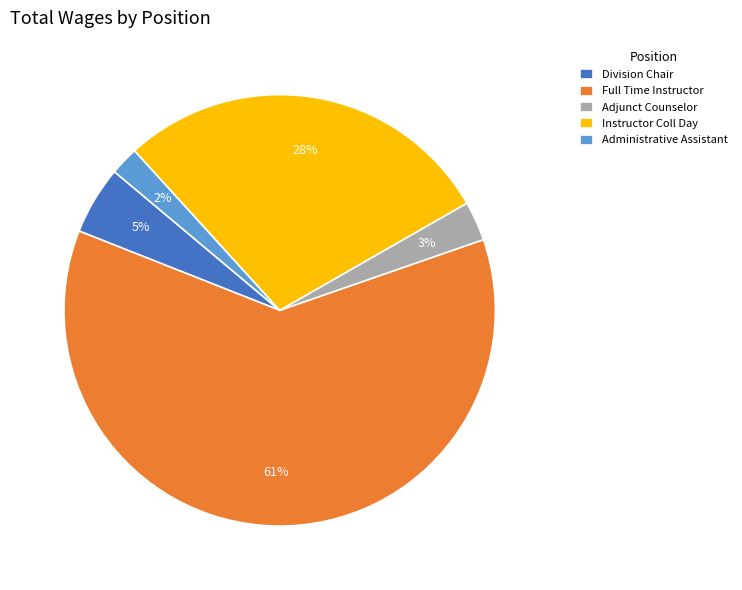

Count the number of slices in the pie.

5